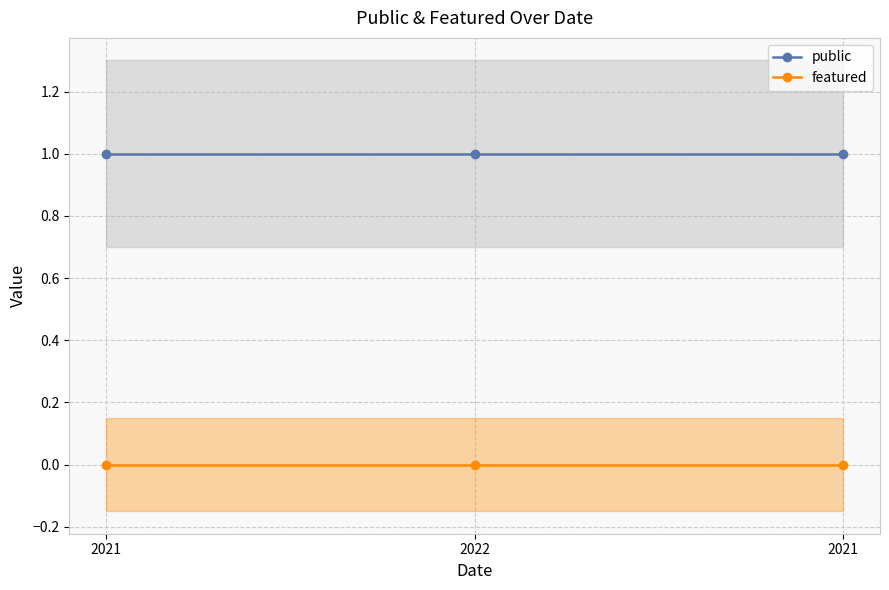

Reading left to right, what are all the values shown in this chart?

public: 1	1	1
featured: 0	0	0